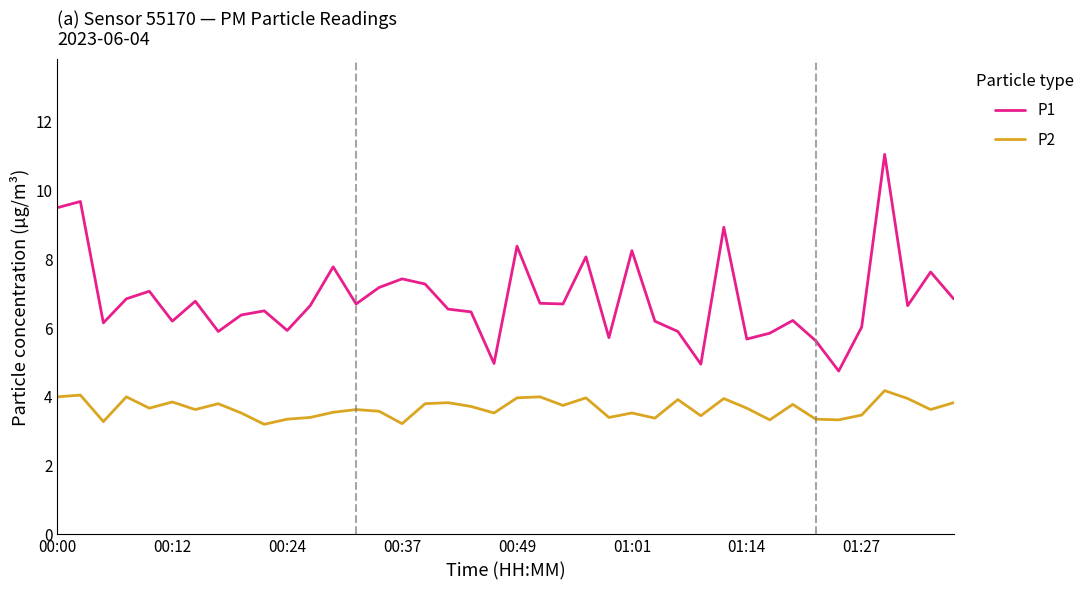

What is the minimum value for P1?

4.8